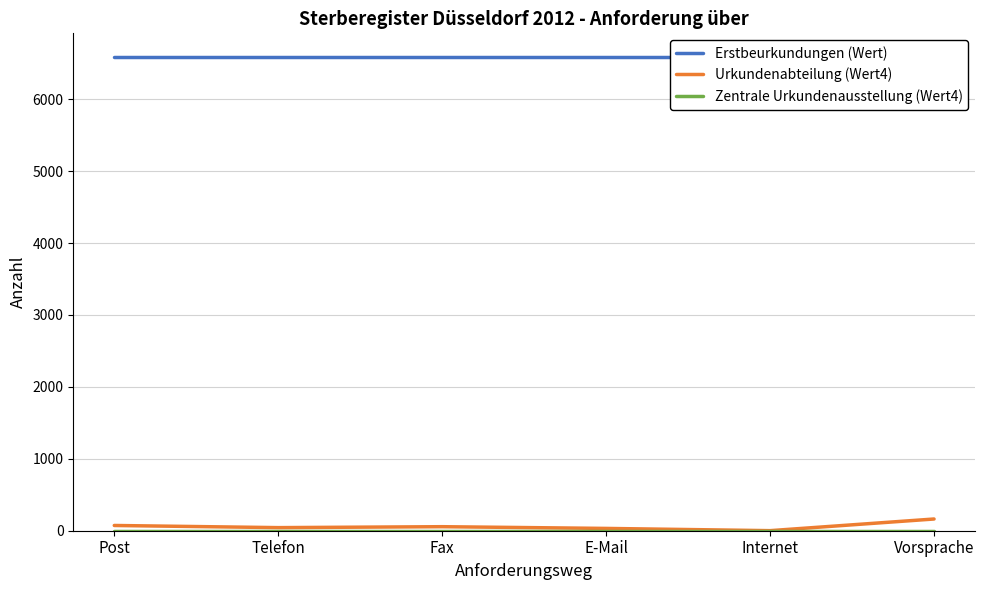

Where is Erstbeurkundungen (Wert) nearest to the value 6587?

Post